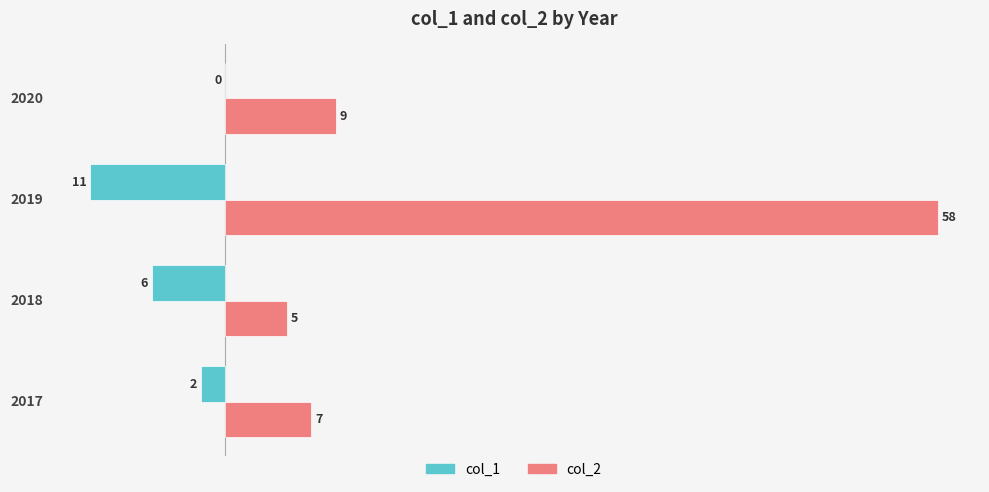

Read the col_1 value at 2018, to the nearest 5.

-5